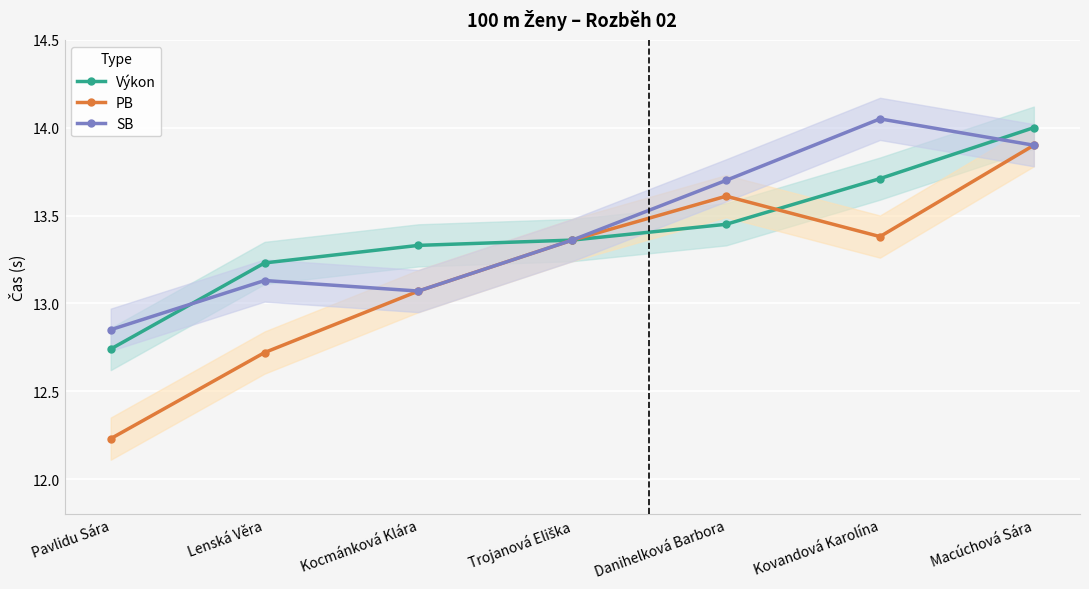

How many interior local peaks does the SB series have?

2